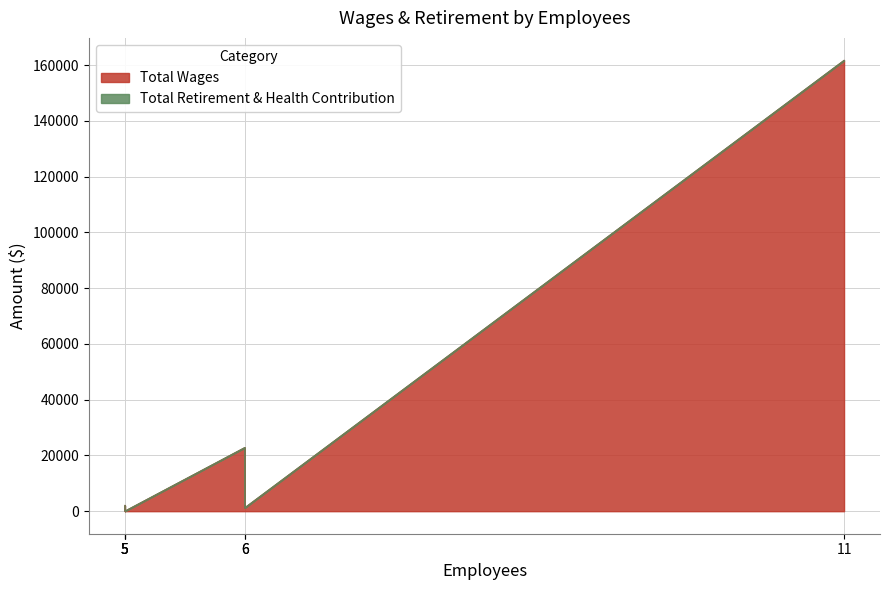

What is the difference between the maximum and second lowest values in the Total Wages series?

161695